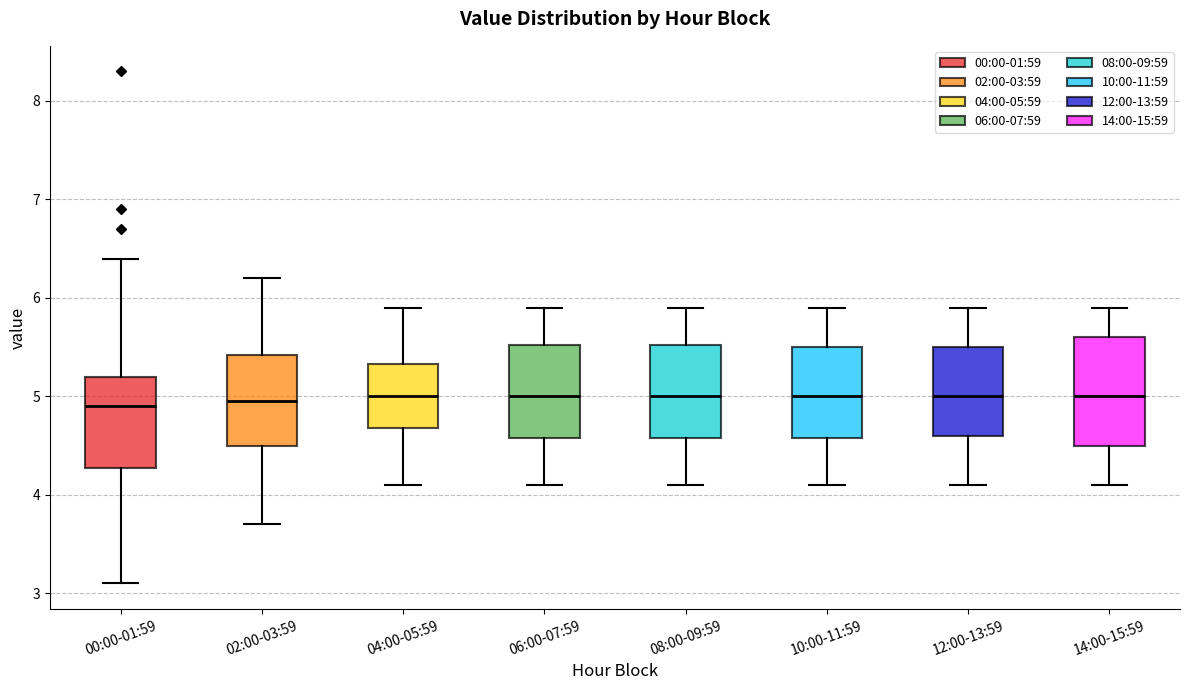

Reading left to right, read every box against the y-axis: the position of its median line, the range the box covers, and the ends of its whiskers. The values are not printed on the chart, so give them approximately, as read against the axis.

00:00-01:59: median 4.9, box 4.3 to 5.2, whiskers 3.1 to 6.4
02:00-03:59: median 5.0, box 4.5 to 5.4, whiskers 3.7 to 6.2
04:00-05:59: median 5.0, box 4.7 to 5.3, whiskers 4.1 to 5.9
06:00-07:59: median 5.0, box 4.6 to 5.5, whiskers 4.1 to 5.9
08:00-09:59: median 5.0, box 4.6 to 5.5, whiskers 4.1 to 5.9
10:00-11:59: median 5.0, box 4.6 to 5.5, whiskers 4.1 to 5.9
12:00-13:59: median 5.0, box 4.6 to 5.5, whiskers 4.1 to 5.9
14:00-15:59: median 5.0, box 4.5 to 5.6, whiskers 4.1 to 5.9